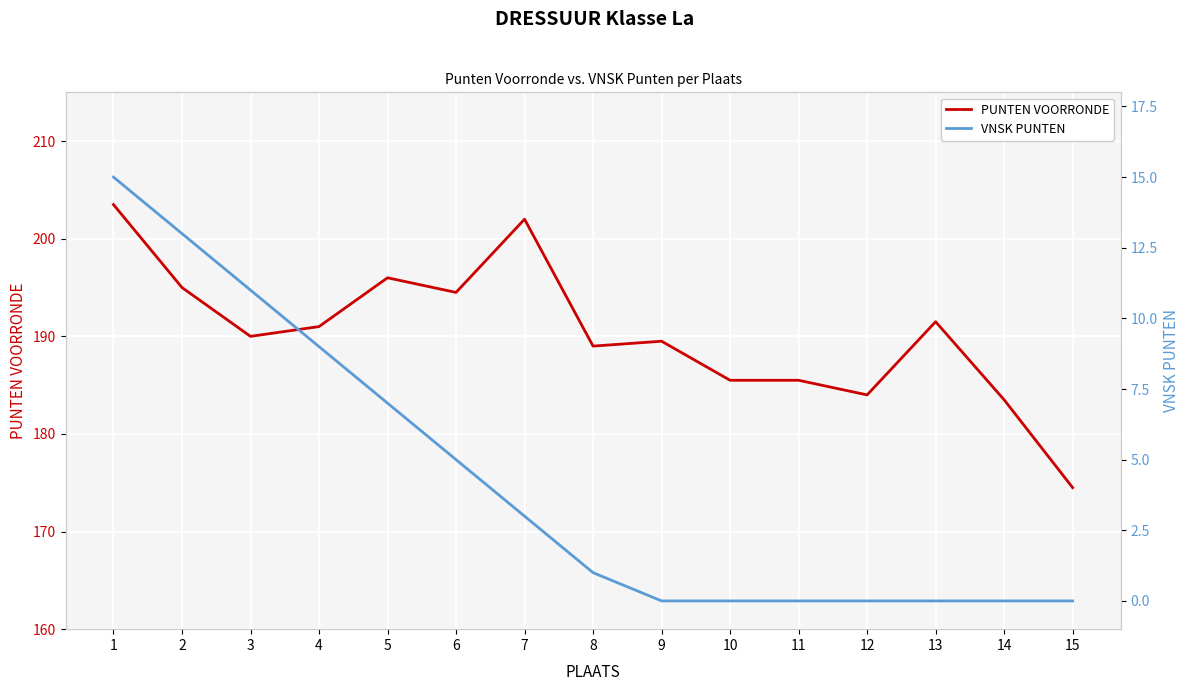

What are all the series names shown in the legend?

PUNTEN VOORRONDE, VNSK PUNTEN